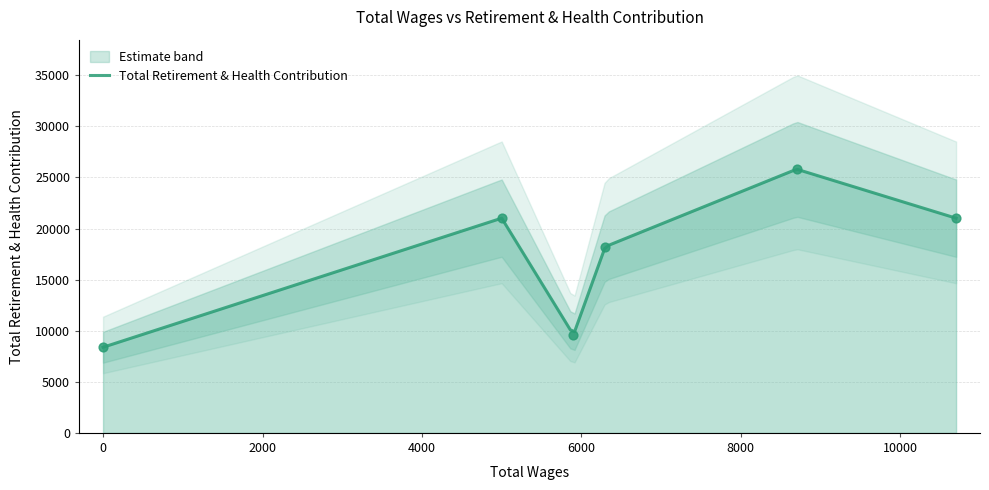

Between 5900.0 and 5000.0, which is larger?

5000.0